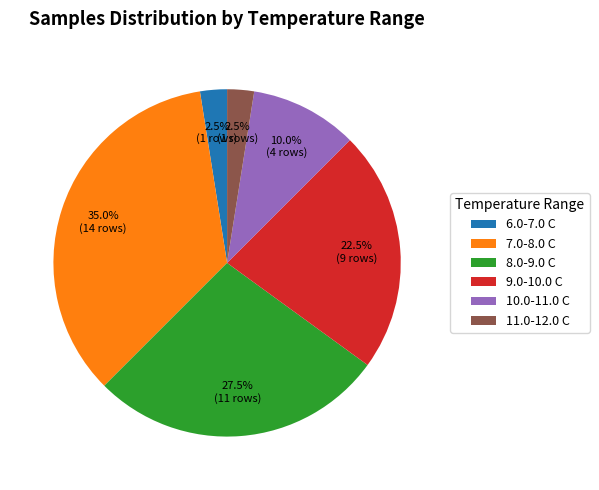

Does any single category account for the majority?

No